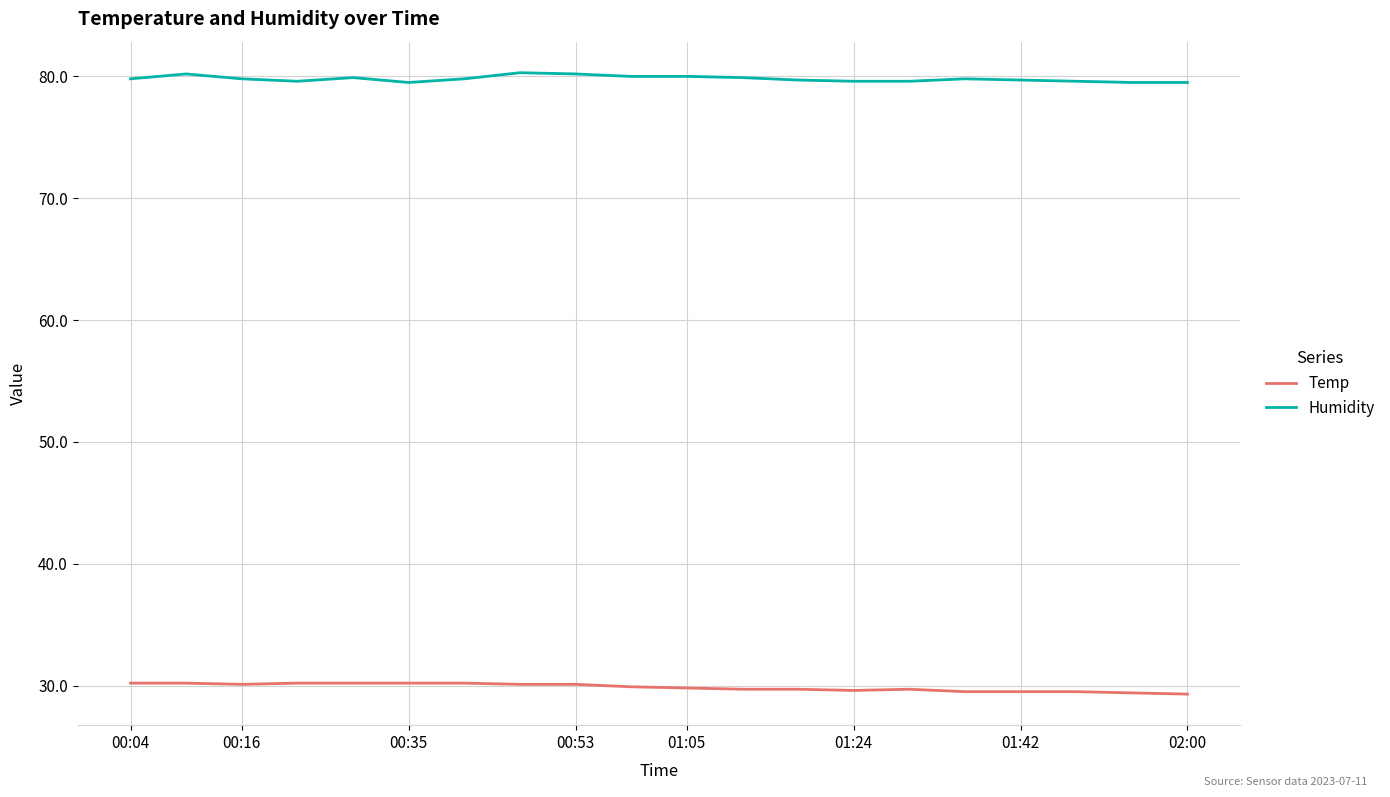

Which series has the largest total across all categories?

Humidity